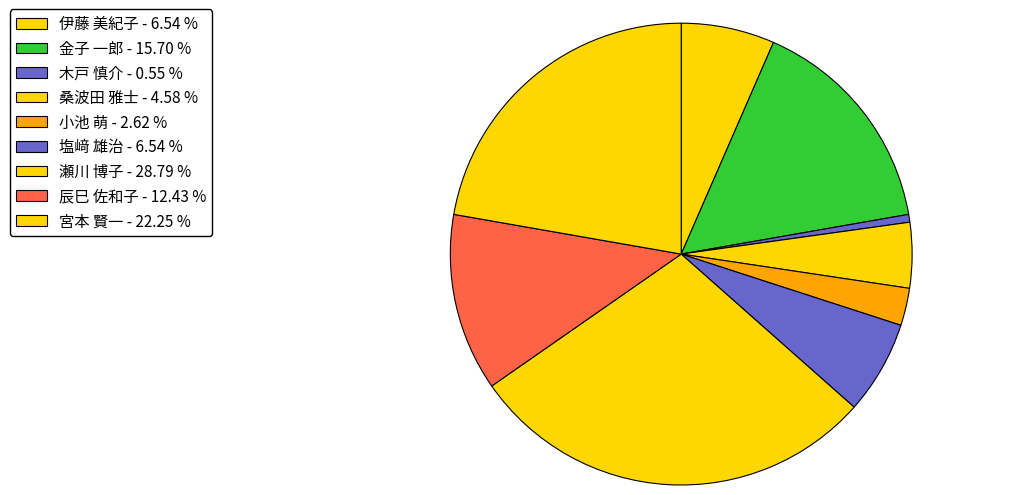

Count the number of slices in the pie.

9